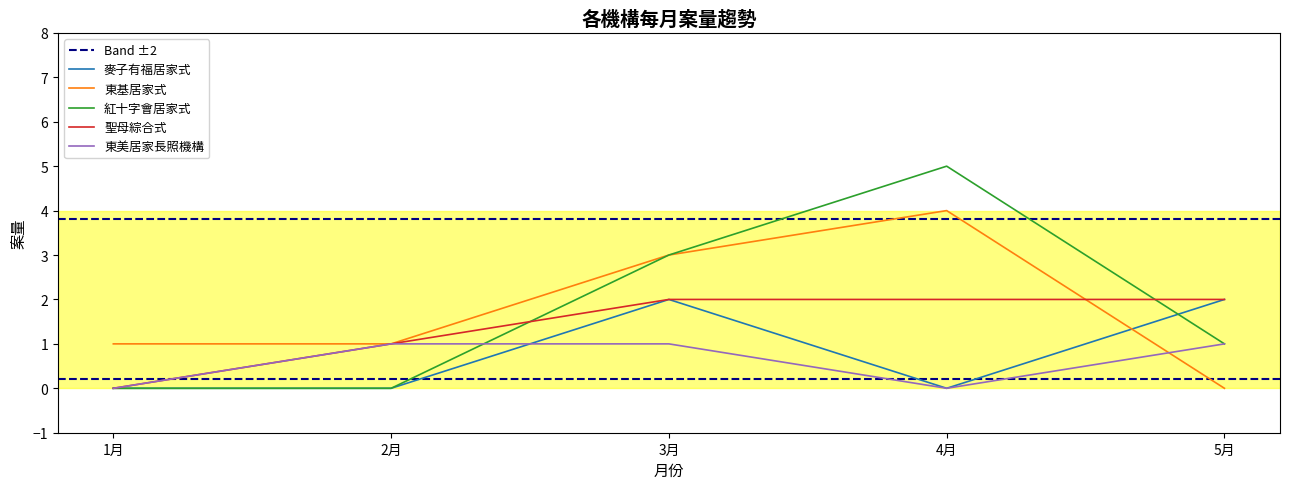

Which label corresponds to the smallest value in the chart?

1月